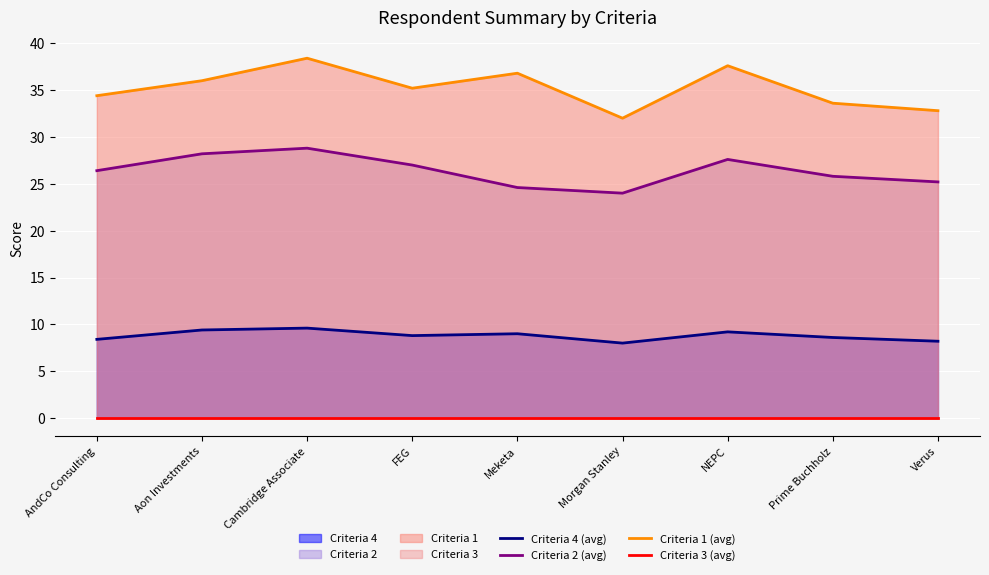

Reading right to left, list all the values displayed in this chart.

Criteria 4 (avg): 8.2	8.6	9.2	8.0	9.0	8.8	9.6	9.4	8.4
Criteria 2 (avg): 25.2	25.8	27.6	24.0	24.6	27.0	28.8	28.2	26.4
Criteria 1 (avg): 32.8	33.6	37.6	32.0	36.8	35.2	38.4	36.0	34.4
Criteria 3 (avg): 0.0	0.0	0.0	0.0	0.0	0.0	0.0	0.0	0.0